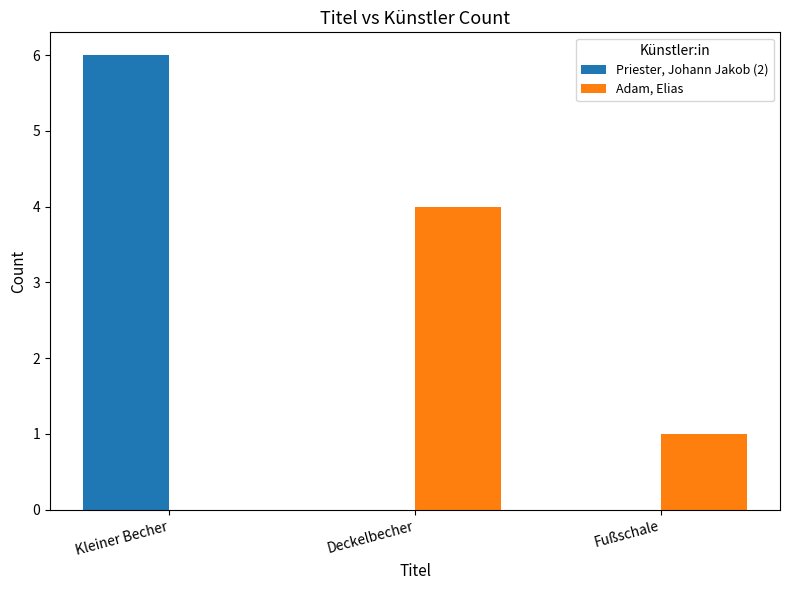

Where is Adam, Elias nearest to the value 2?

Fußschale